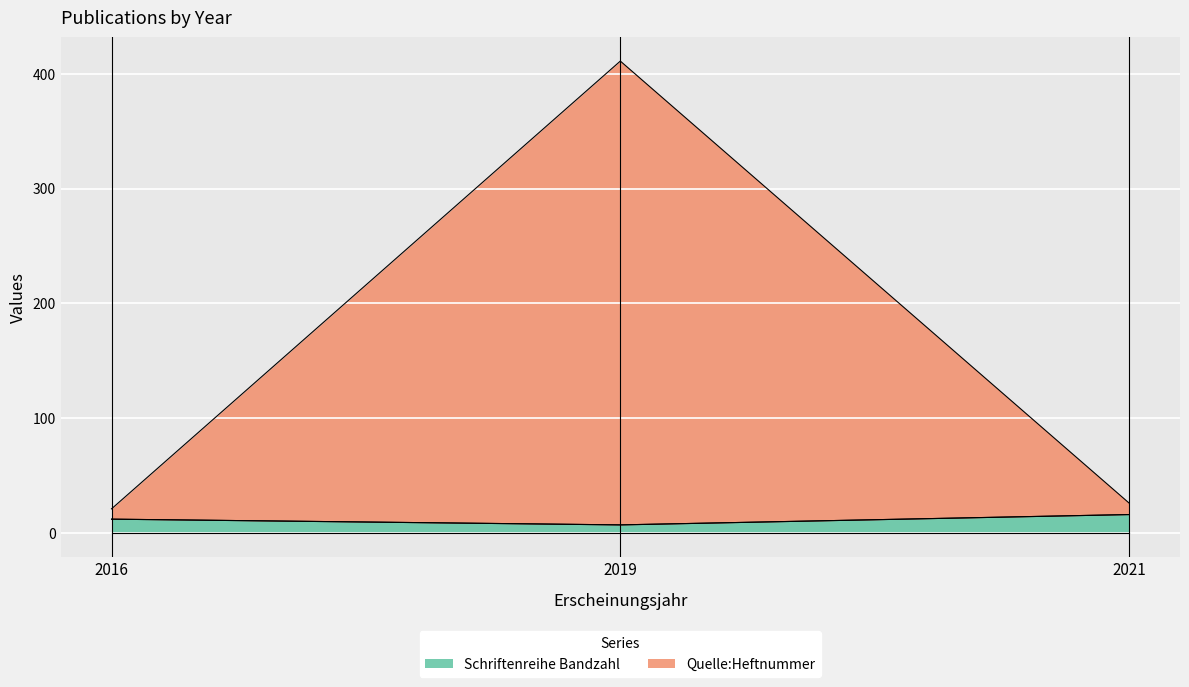

The value of Quelle:Heftnummer at 2021 is 16. True or false?

False